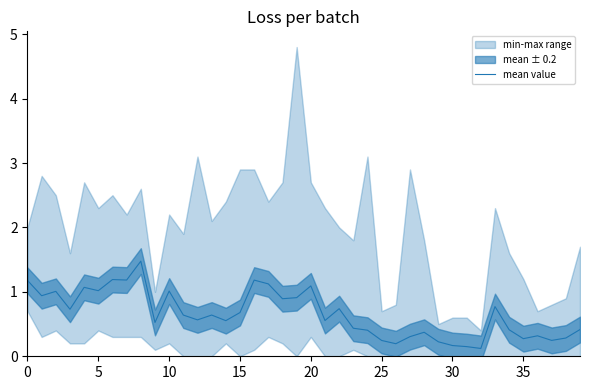

The value of mean value at 0 is 0.3. True or false?

False